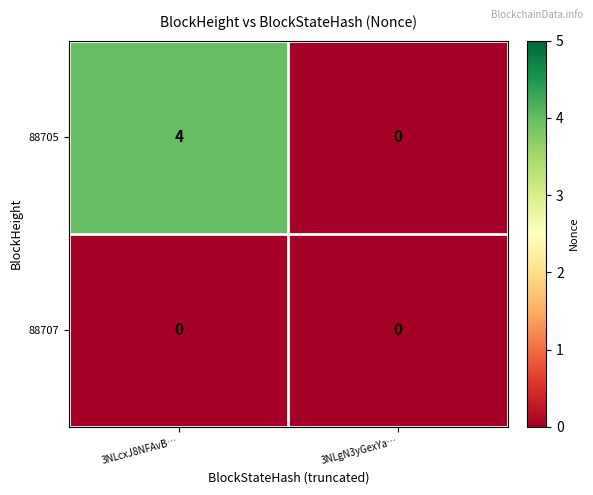

Which series has the widest spread of values?

88705